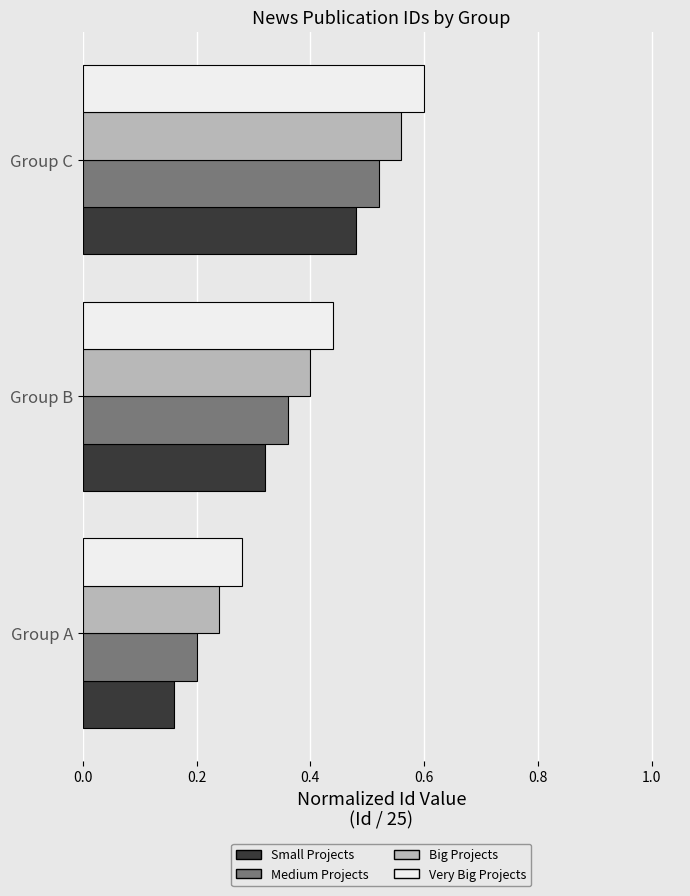

Rank the categories by Small Projects value from highest to lowest.

Group C, Group B, Group A